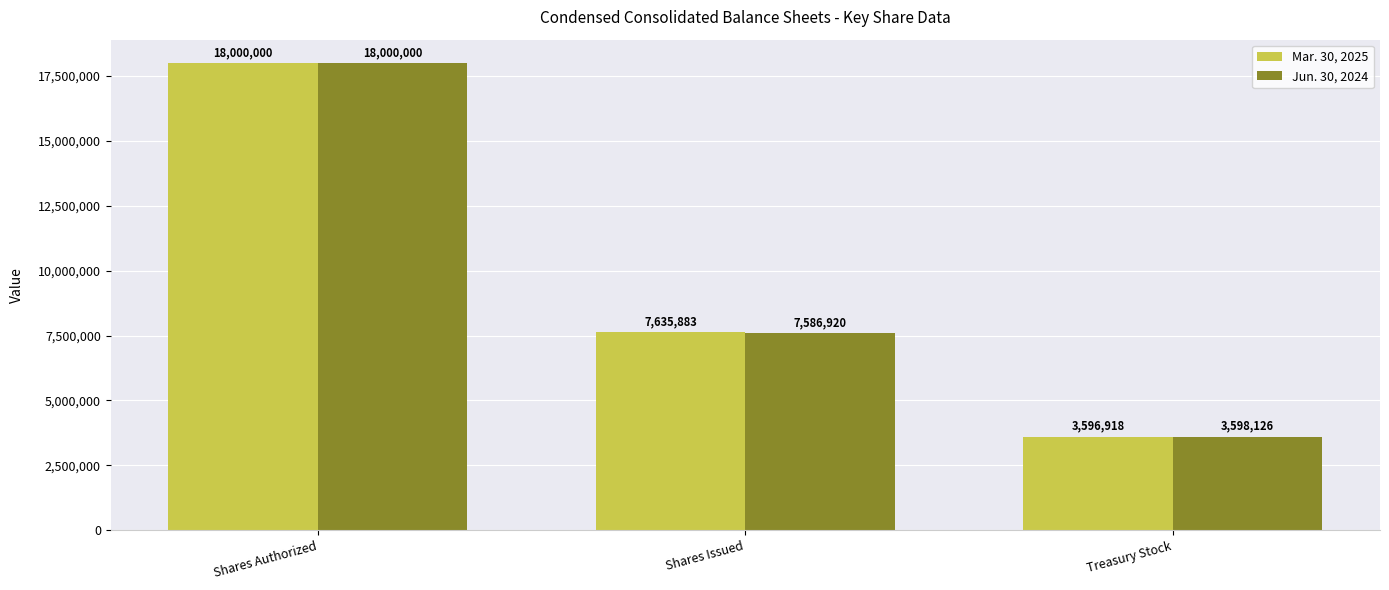

Which category has the lowest value in the Mar. 30, 2025 series?

Treasury Stock